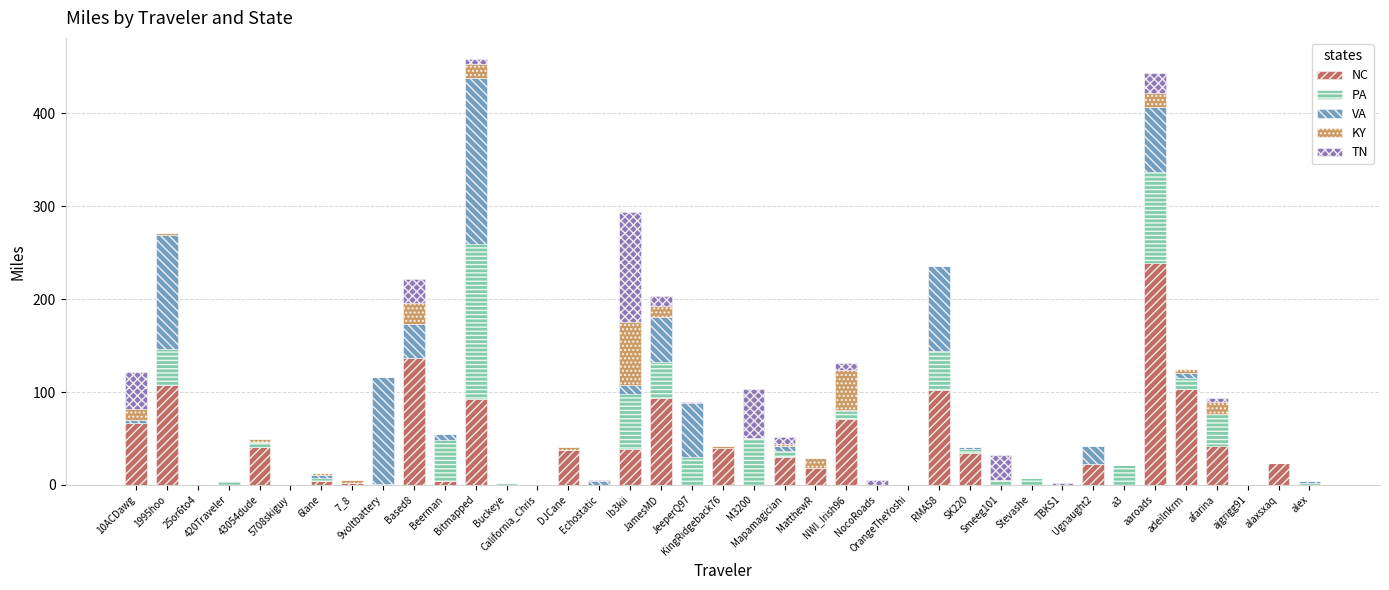

What is the sum of all NC values?

1349.7